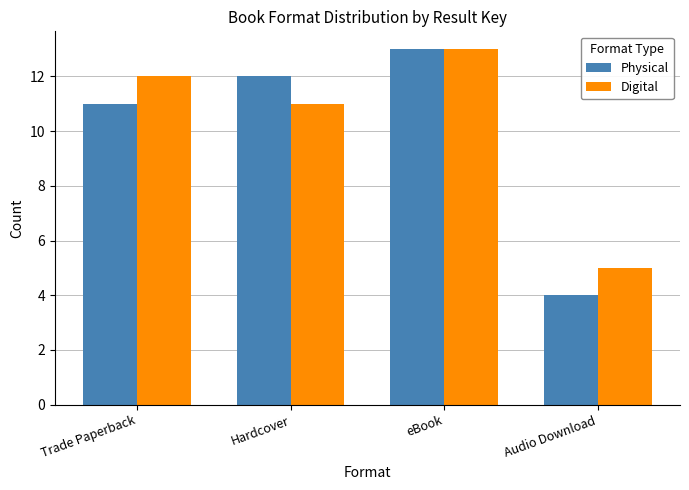

What position from the right is eBook?

2